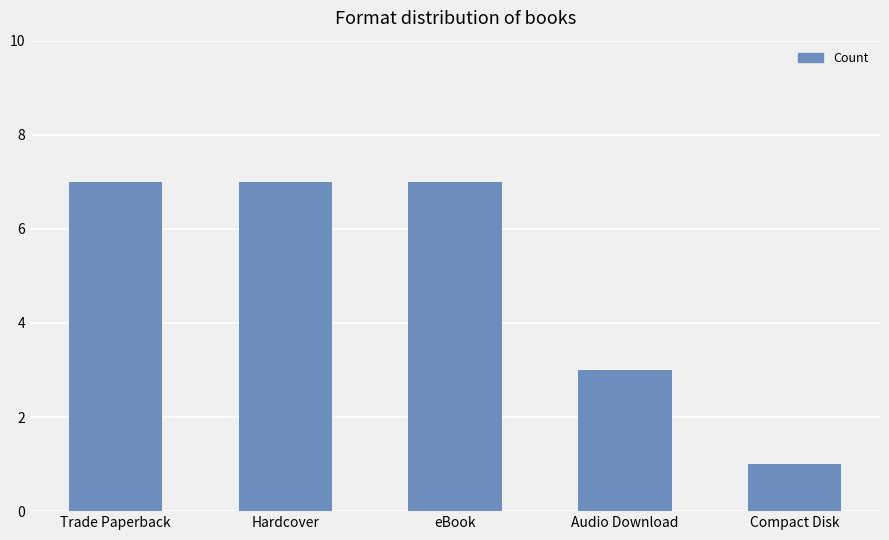

What is the change in value from Trade Paperback to Compact Disk?

-6